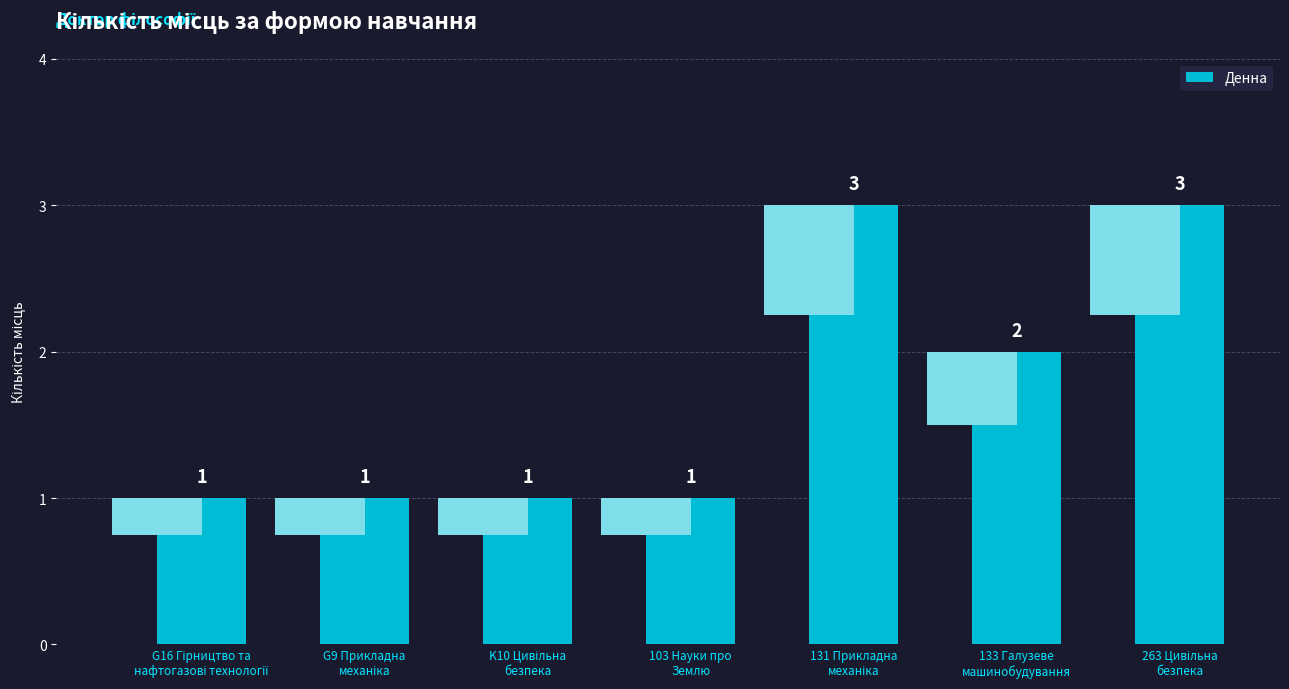

What is the difference between the values at 133 Галузеве
машинобудування and 263 Цивільна
безпека?

1